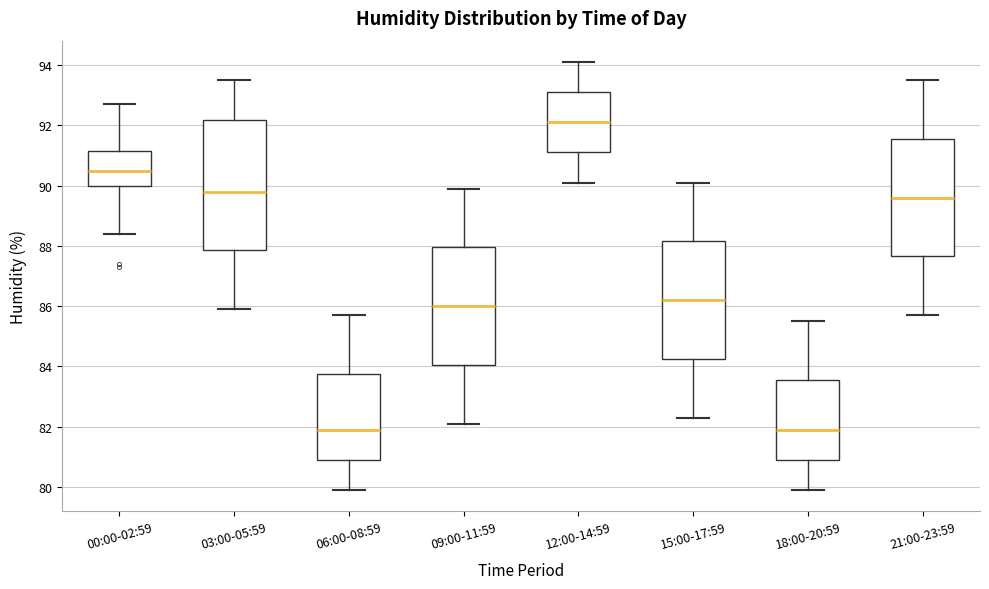

Which box is the tallest, from its lower edge to its upper edge?

03:00-05:59